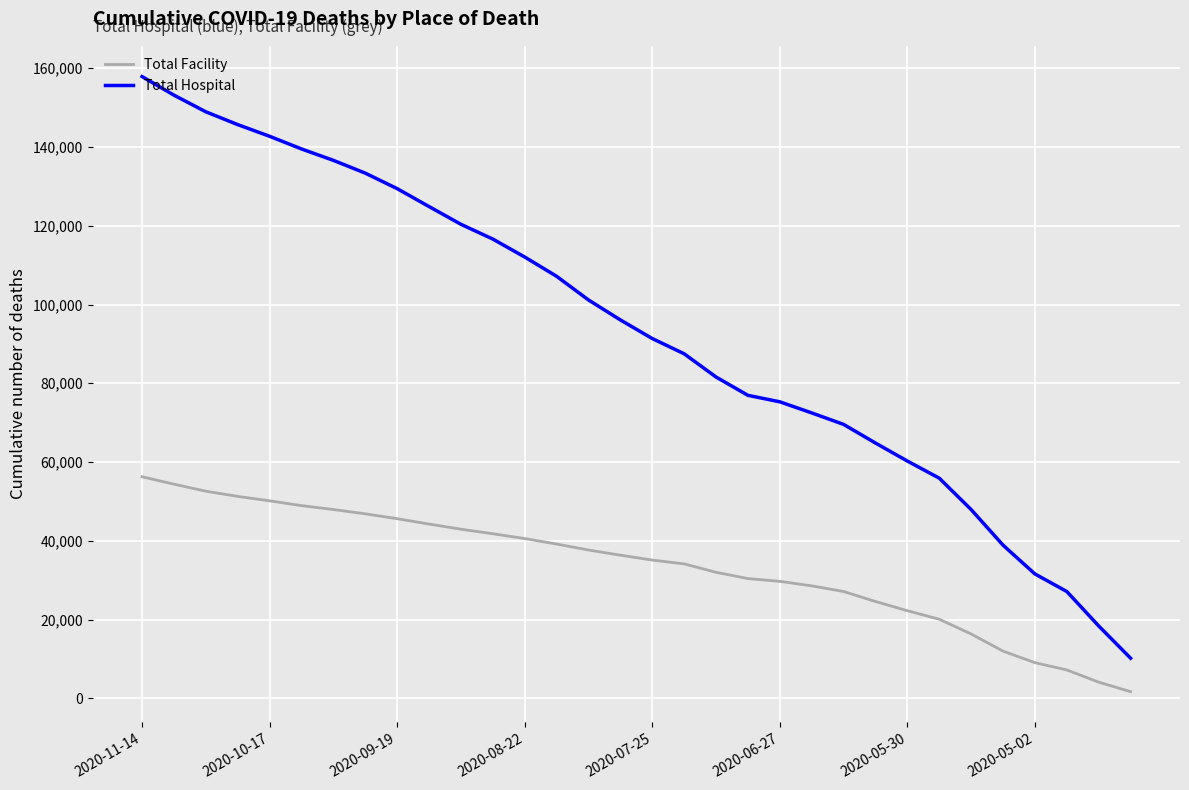

Reading right to left, extract all data points from this chart.

Total Facility: 1690	4104	7202	9050	11977	16338	20083	22237	24583	27118	28558	29704	30406	31996	34138	35099	36346	37655	39177	40563	41792	42942	44246	45610	46847	47939	48929	50146	51271	52587	54380	56254
Total Hospital: 10192	18377	27121	31581	38892	47930	55903	60250	64823	69558	72475	75290	76937	81587	87486	91356	96084	101155	107165	112061	116619	120371	124873	129424	133361	136606	139502	142719	145683	148936	153162	157881